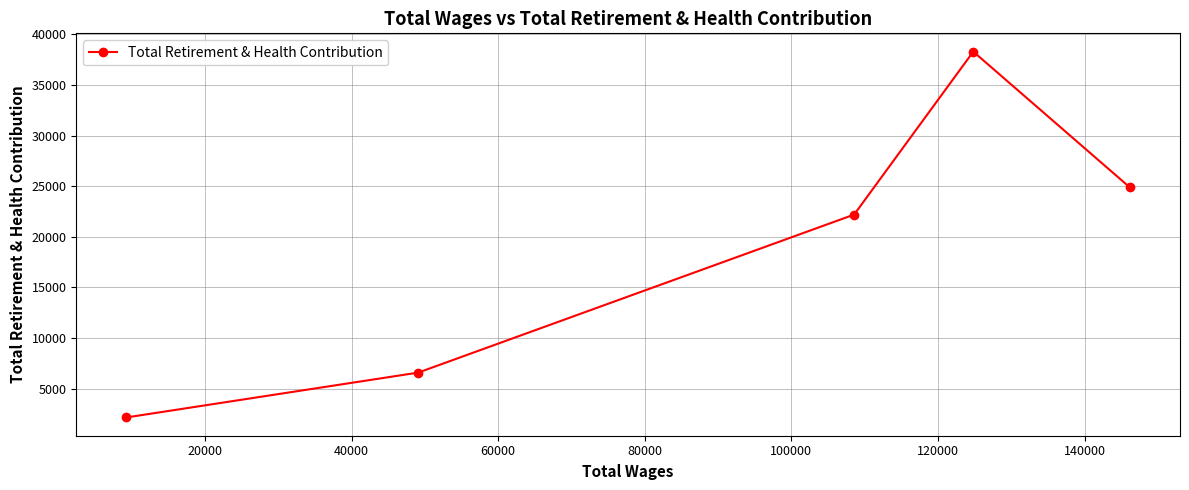

What is the maximum value shown in the chart?

38287